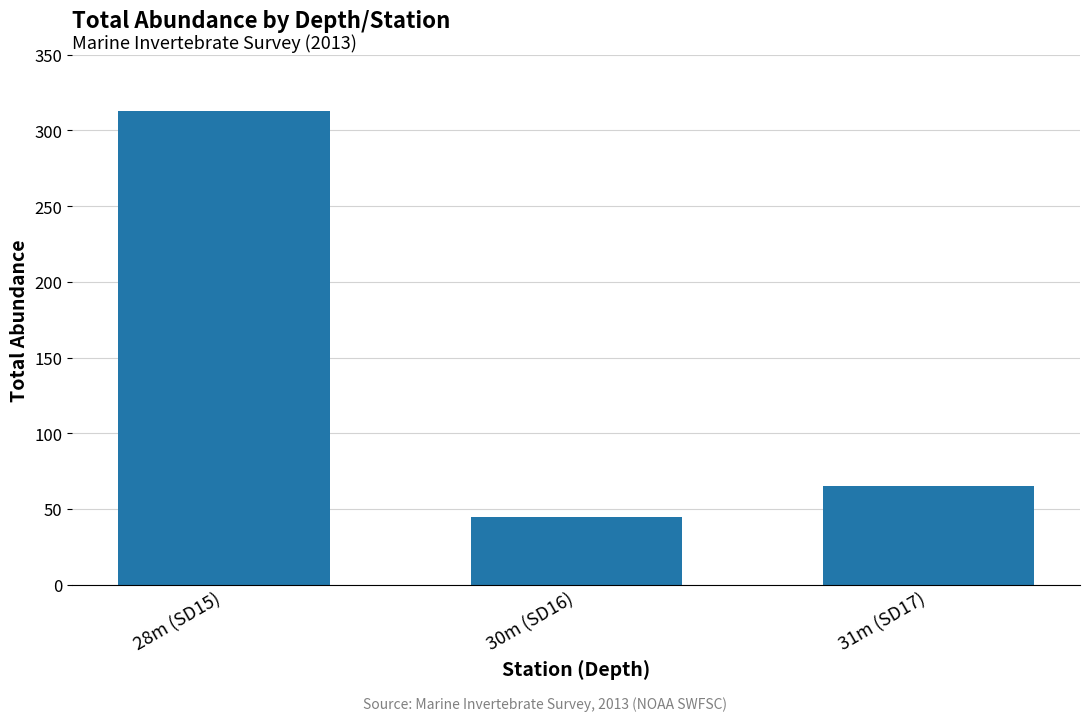

Which label corresponds to the smallest value in the chart?

30m (SD16)